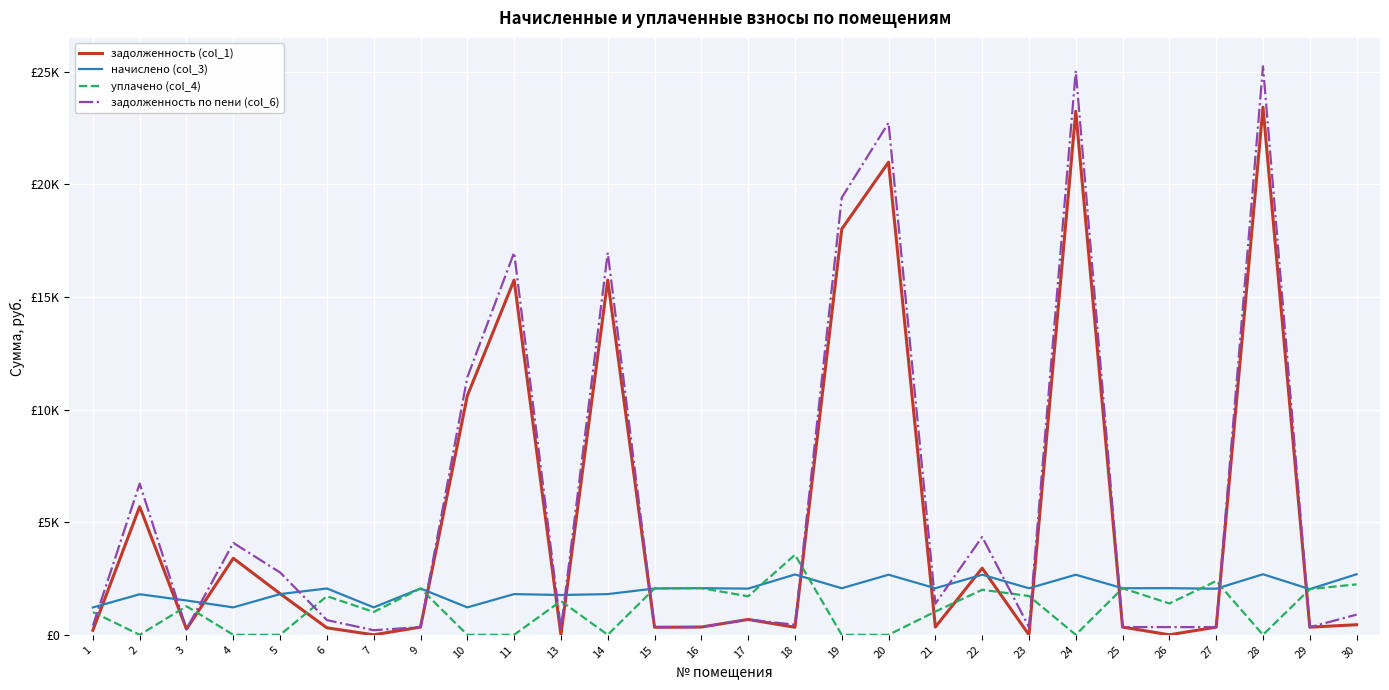

Does the chart display data point markers on the line(s)?

No